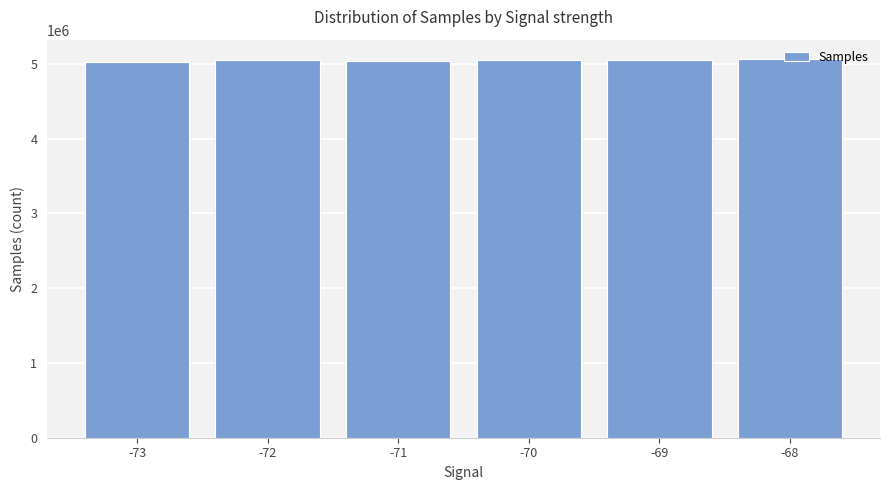

Approximately how many times larger is the value at -72 compared to -70?

1.0